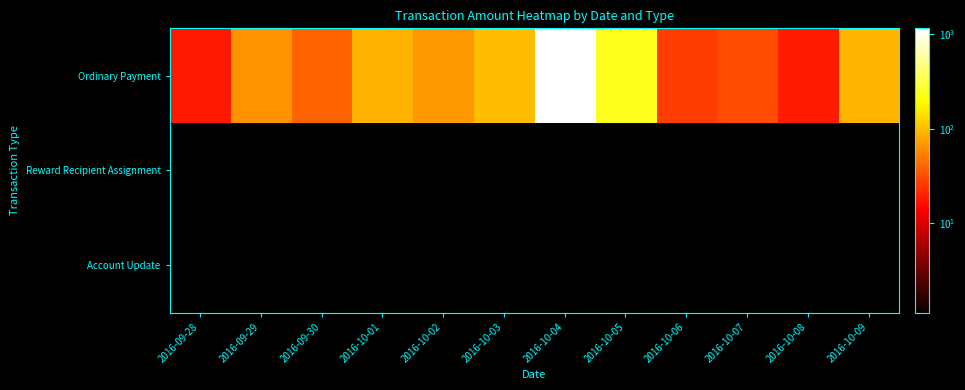

At which category does the chart reach its minimum across all series?

2016-09-28